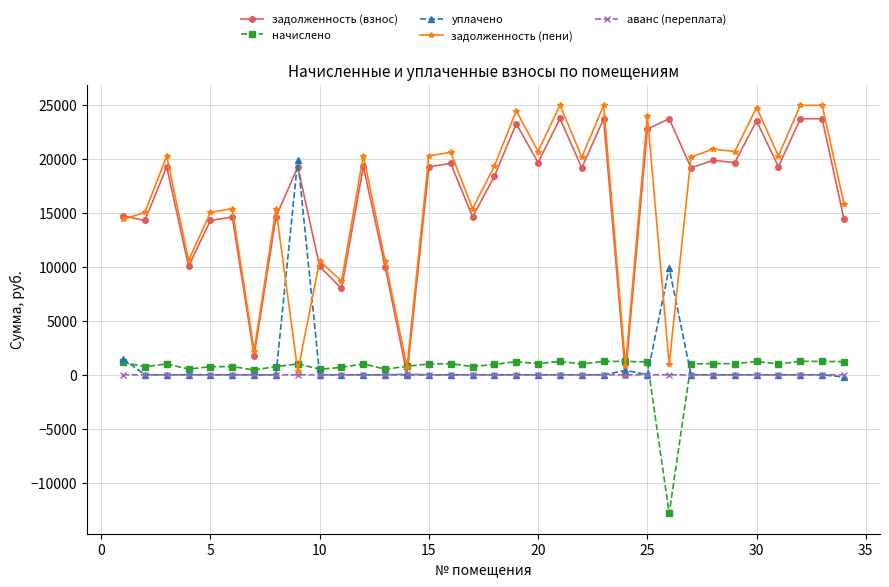

Which series has the widest spread of values?

задолженность (пени)